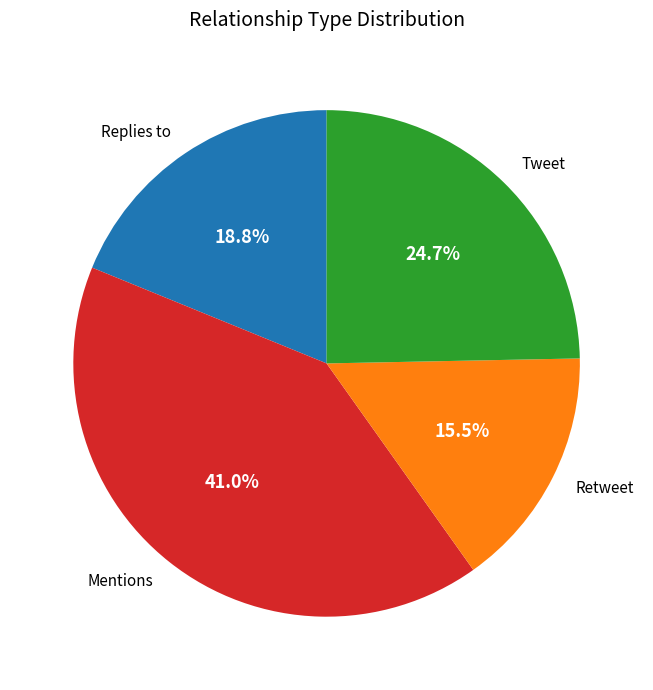

Rank the categories by value from highest to lowest.

Mentions, Tweet, Replies to, Retweet